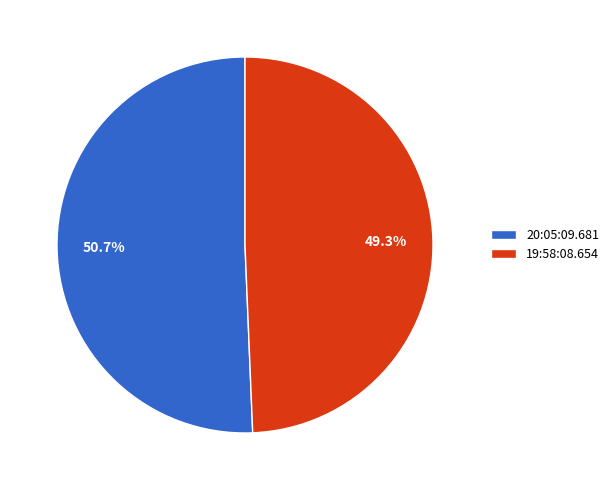

To the nearest percent, what is the difference between the 20:05:09.681 and 19:58:08.654 slice percentages?

1%